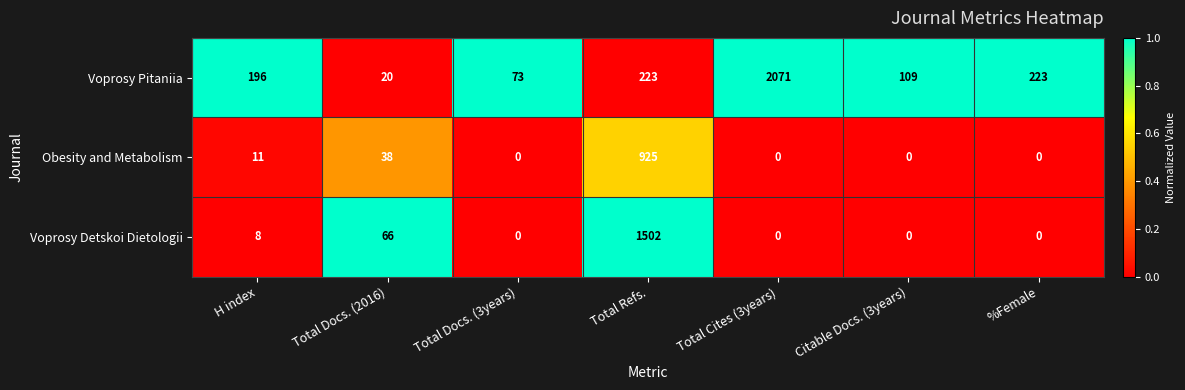

What is the difference between the Obesity and Metabolism values at Total Docs. (2016) and %Female?

38